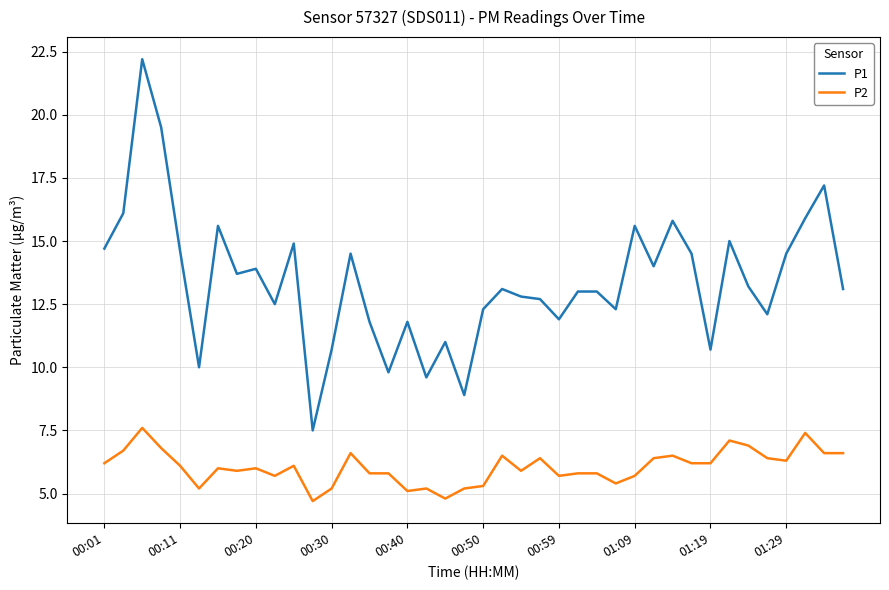

True or false: P2 and P1 cross at least once.

False